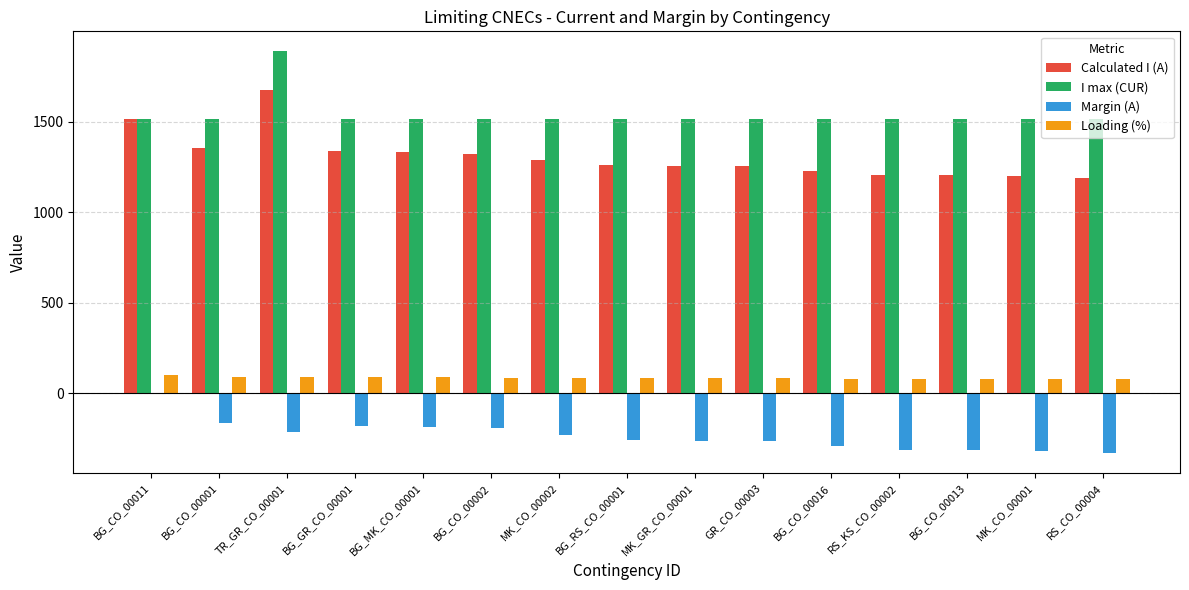

Is the value of I max (CUR) at BG_CO_00016 greater than the value of Margin (A) at RS_KS_CO_00002?

Yes